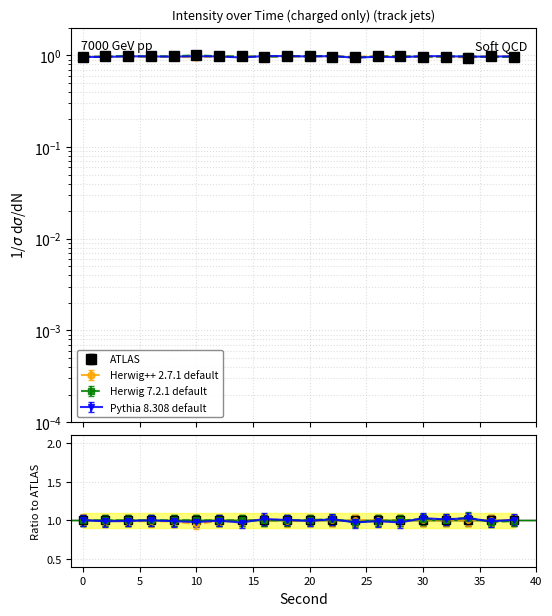

In Pythia 8.308 default, how many points are lower than both neighbors (excluding endpoints)?

7